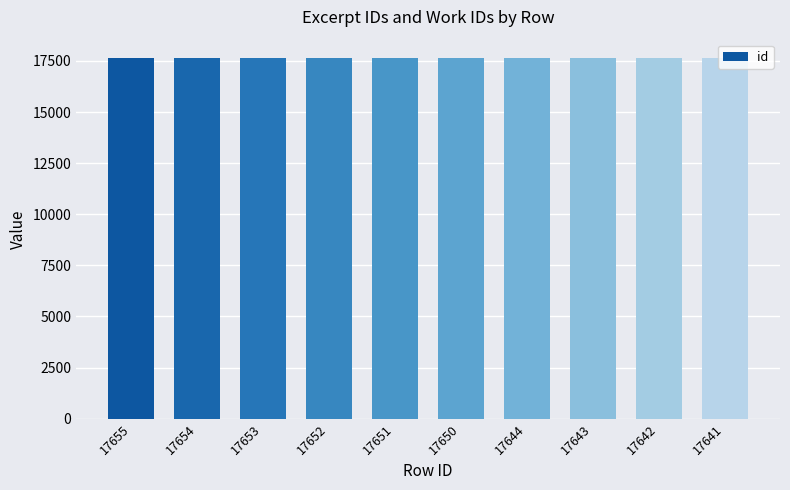

Approximately how many times larger is the value at 17643 compared to 17651?

1.0